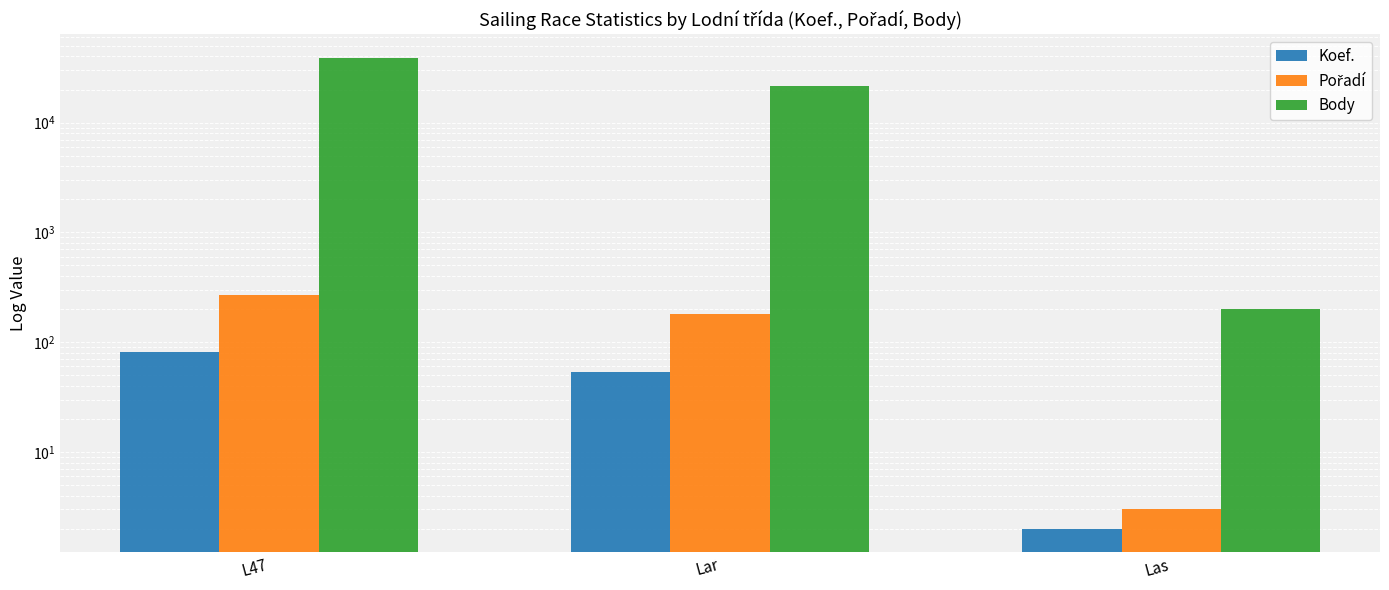

What is the lowest value of the Koef. series?

2